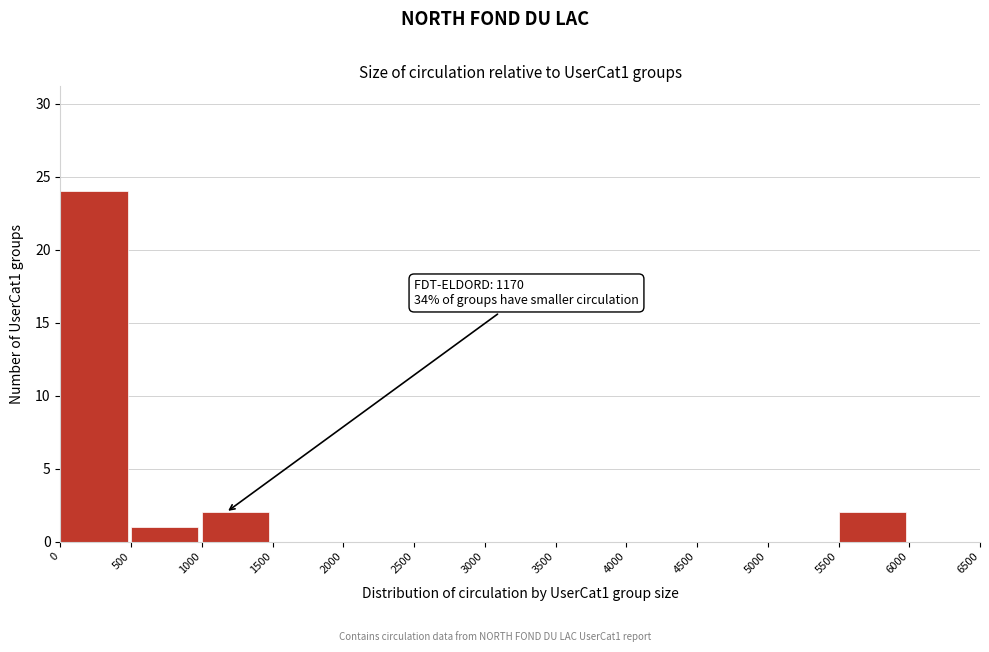

Over which range of the x-axis is the bar tallest?

0 to 500